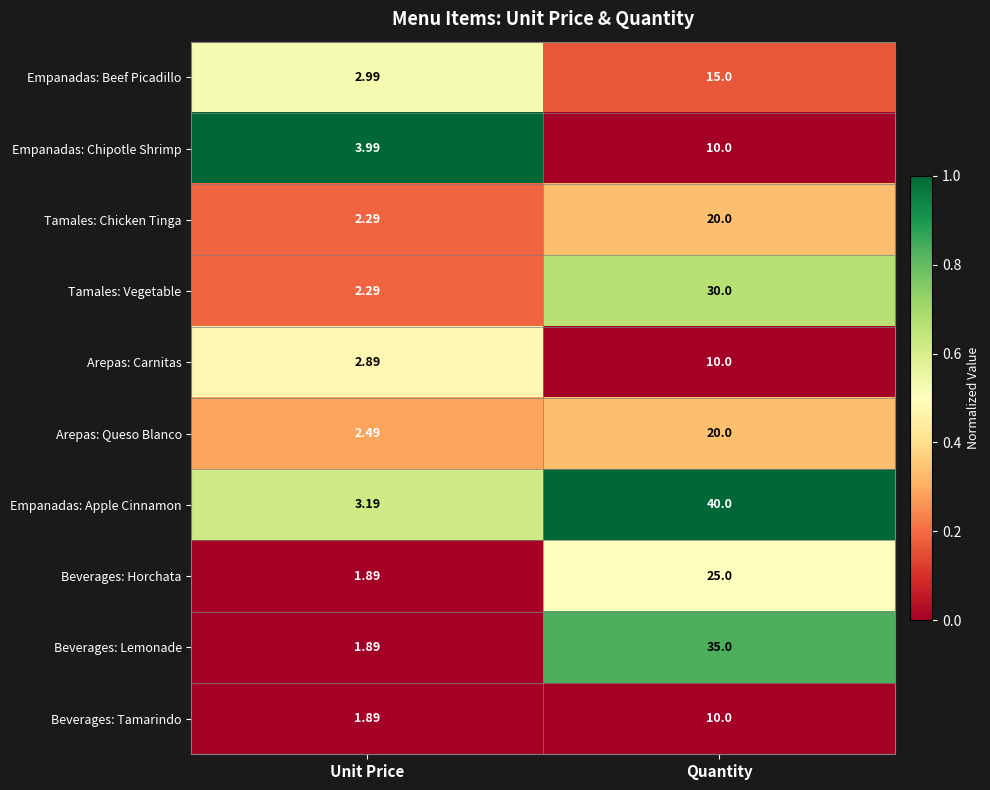

At which label does Beverages: Lemonade reach its minimum?

Unit Price